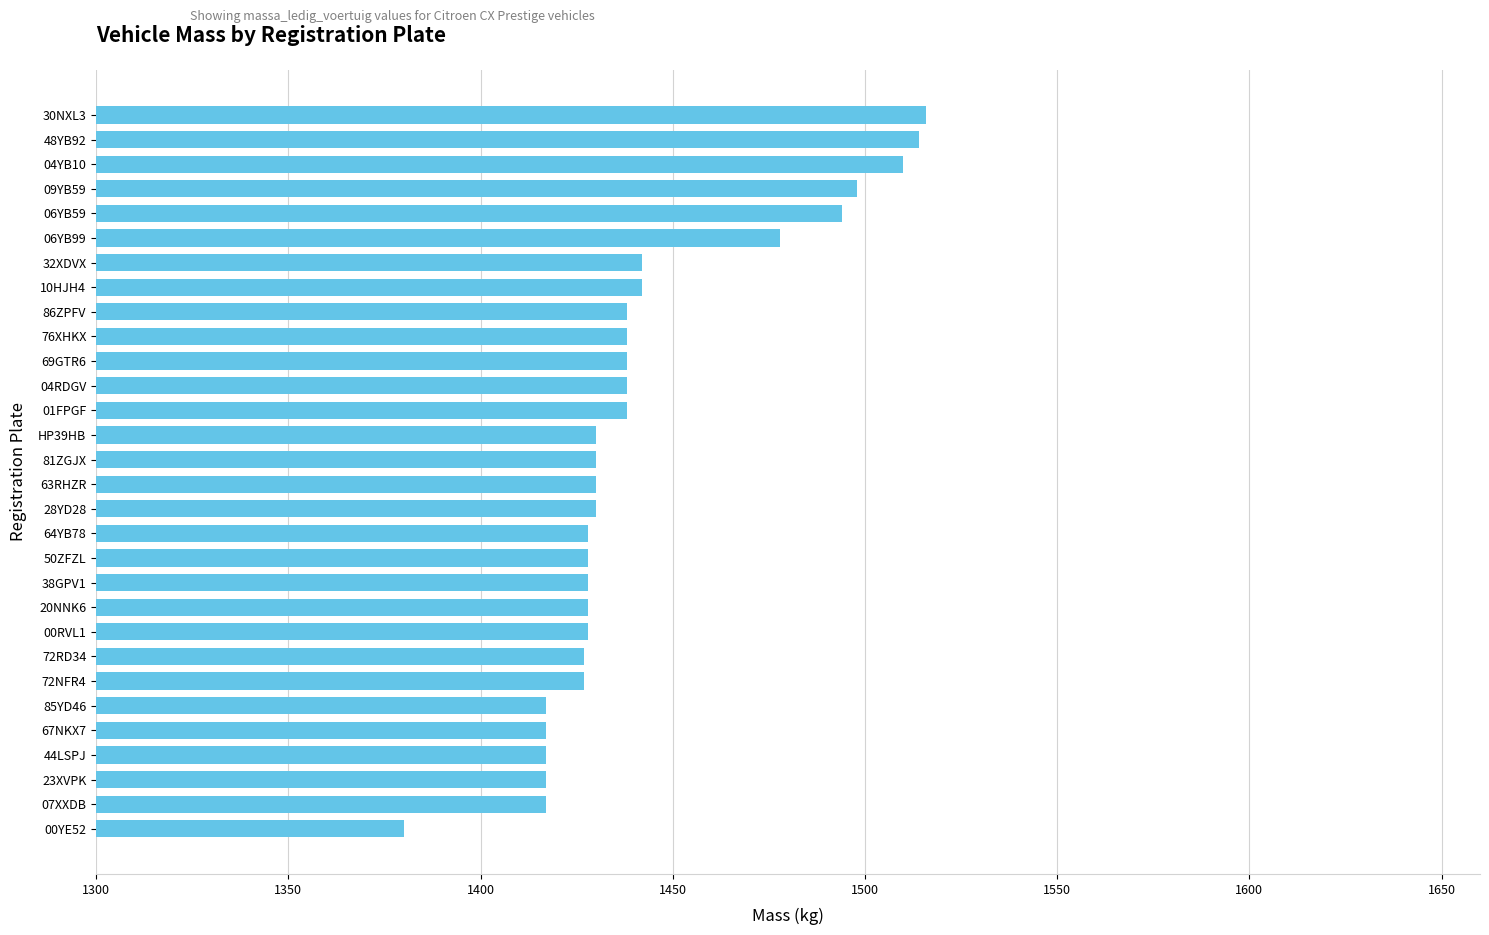

What is the average value?

1442